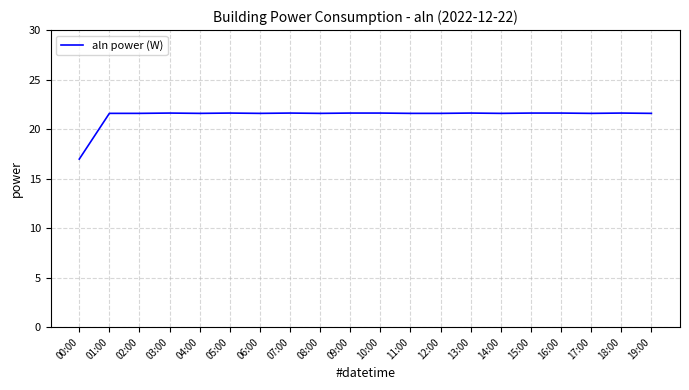

What position from the left is 07:00?

8